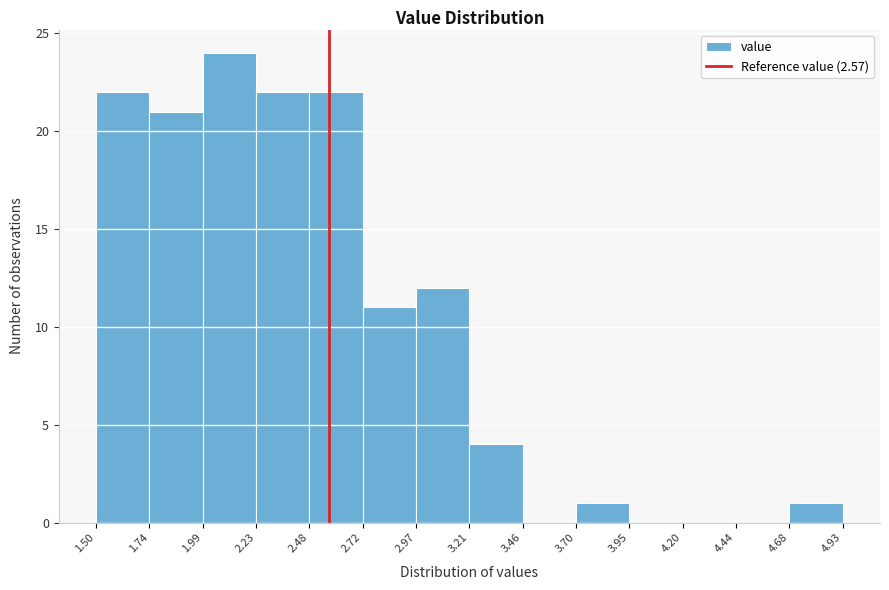

Reading left to right, transcribe this chart: for each bar, give the range it covers on the x-axis and its height. The values are not printed on the chart, so give them approximately, as read against the axis.

1.50 to 1.74: 22
1.74 to 1.99: 21
1.99 to 2.23: 24
2.23 to 2.48: 22
2.48 to 2.72: 22
2.72 to 2.97: 11
2.97 to 3.21: 12
3.21 to 3.46: 4
3.46 to 3.70: 0
3.70 to 3.95: 1
3.95 to 4.20: 0
4.20 to 4.44: 0
4.44 to 4.68: 0
4.68 to 4.93: 1